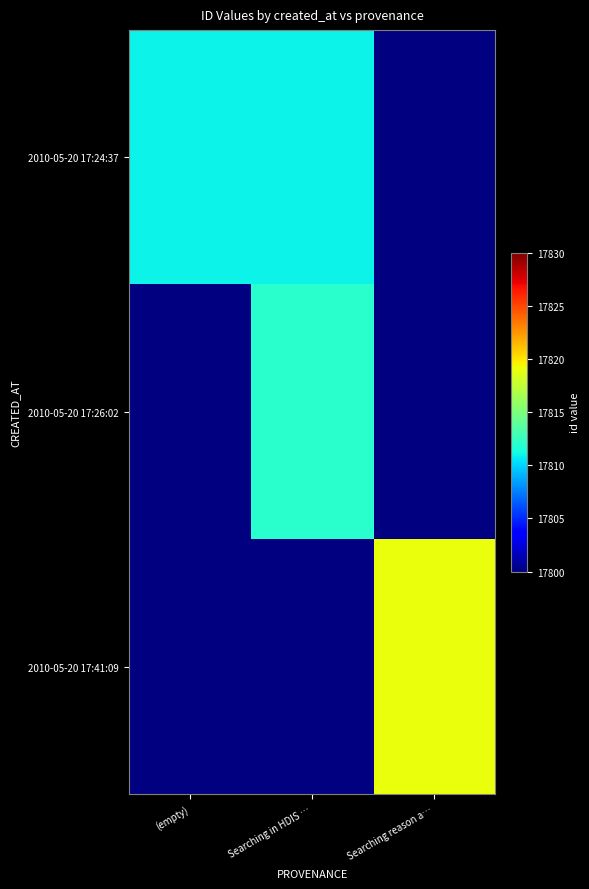

What is the maximum value shown in the chart?

17819.0